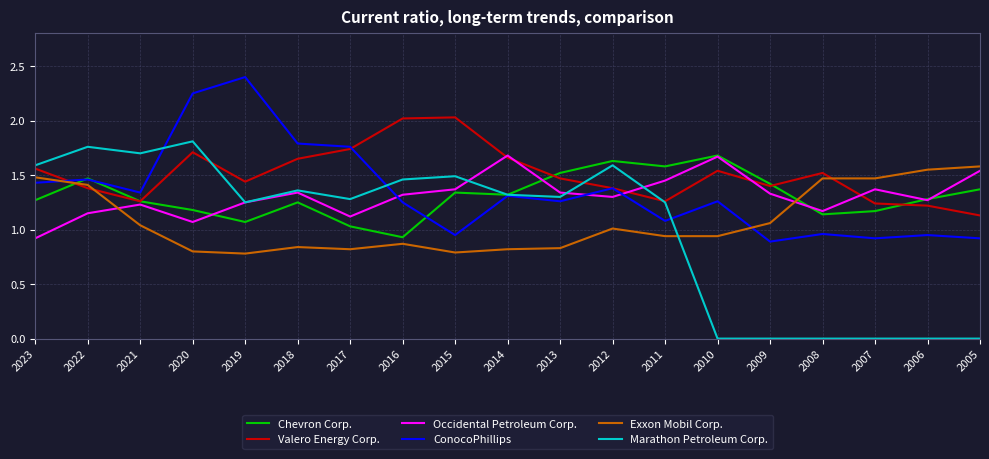

Which series has the largest range (max minus min)?

Marathon Petroleum Corp.